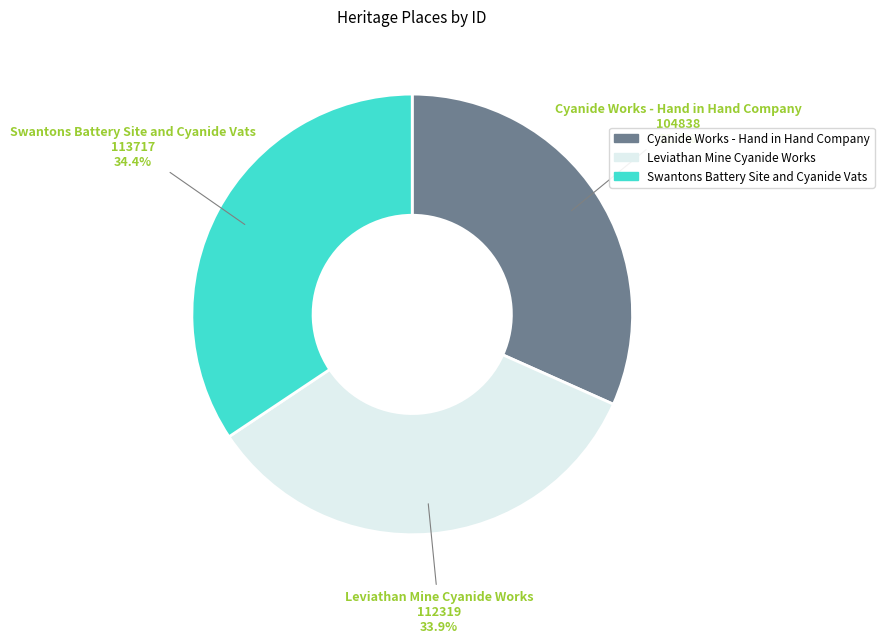

To the nearest percent, what percentage of the pie is Swantons Battery Site and Cyanide Vats?

34%